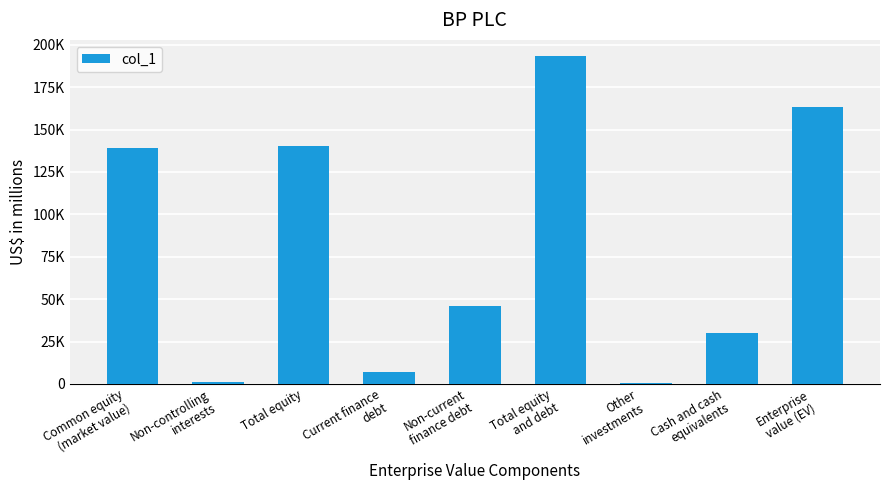

What is the average value?

80007